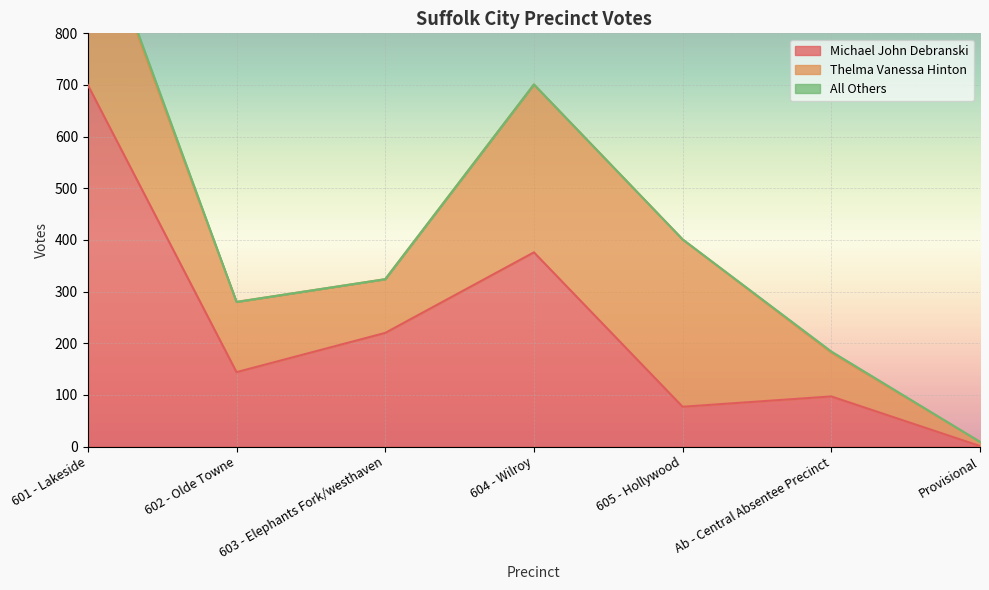

What is the sum of the Michael John Debranski values at 601 - Lakeside and Ab - Central Absentee Precinct?

797